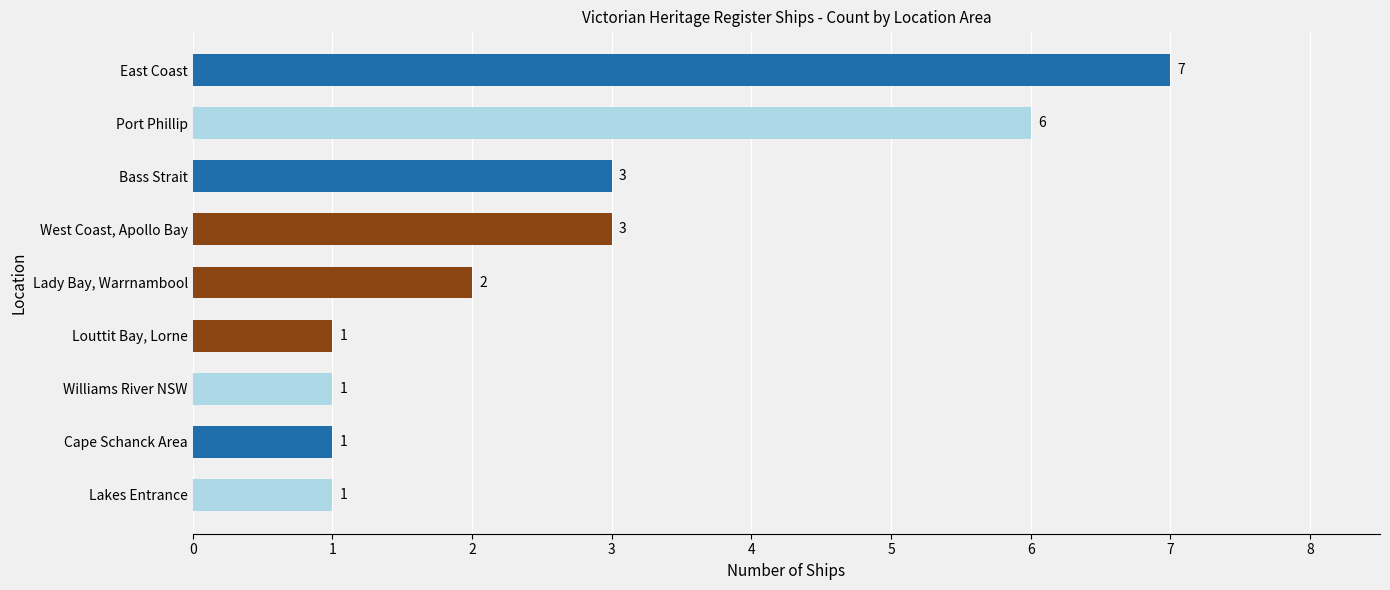

Is it true that the value at Bass Strait is 3?

True